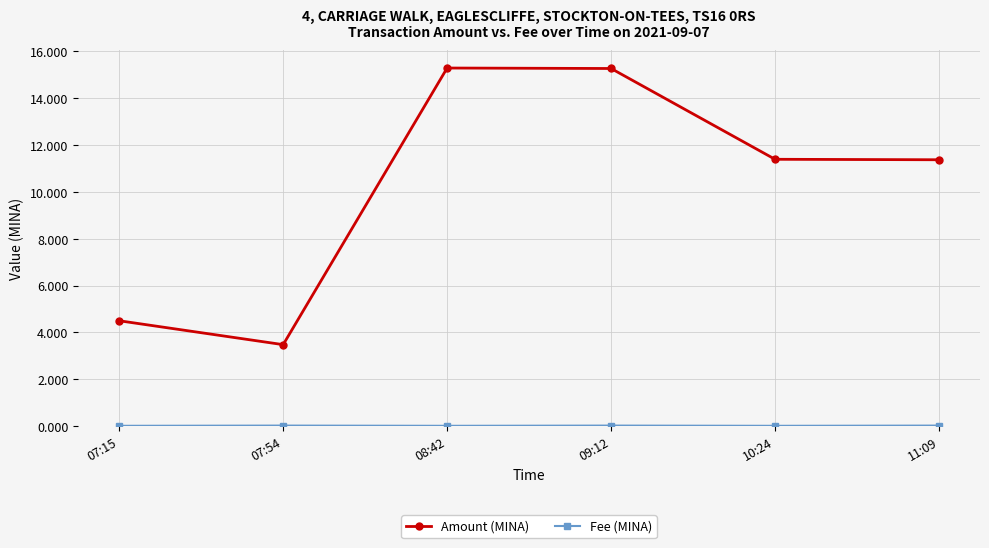

The Amount (MINA) series shows 2.3 at 07:54. True or false?

False